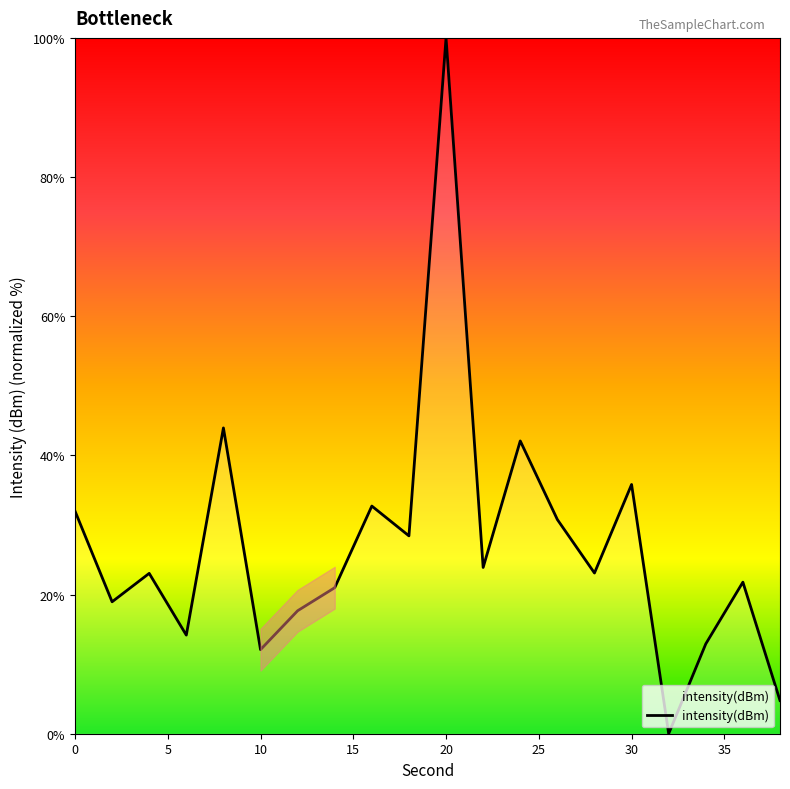

True or false: the data has more than 0 interior local peaks.

True